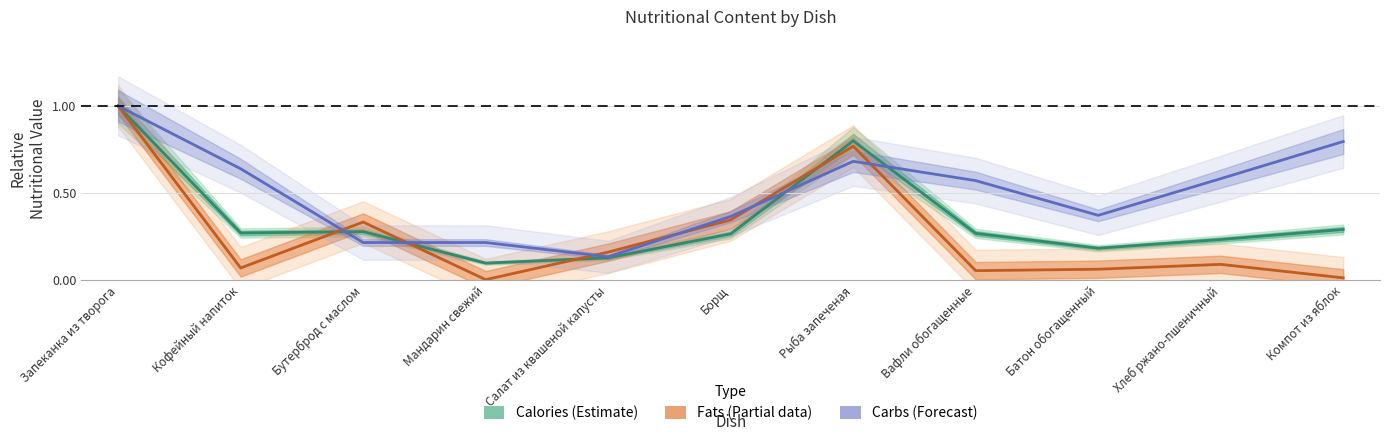

Between Мандарин свежий and Салат из квашеной капусты, which series saw the biggest shift?

Fats (Partial)